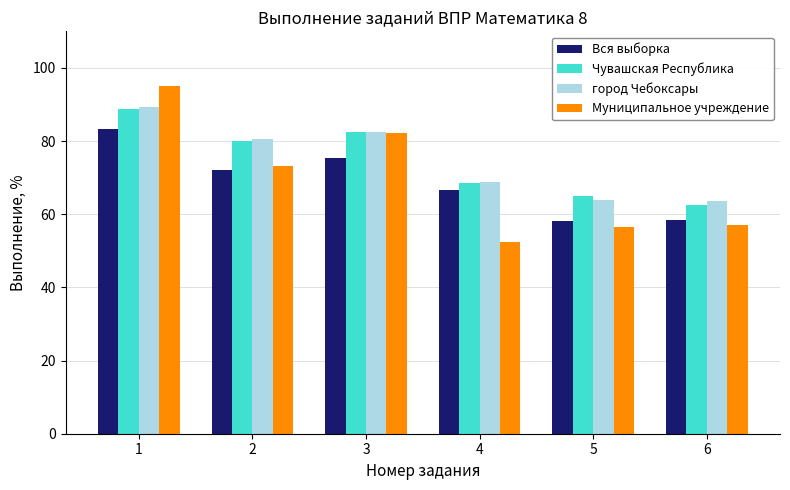

Is it true that Муниципальное учреждение equals 113.7 at 3?

False